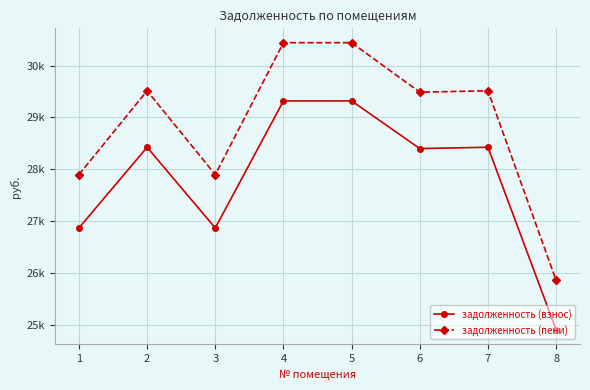

True or false: задолженность (пени) and задолженность (взнос) intersect in this chart.

False